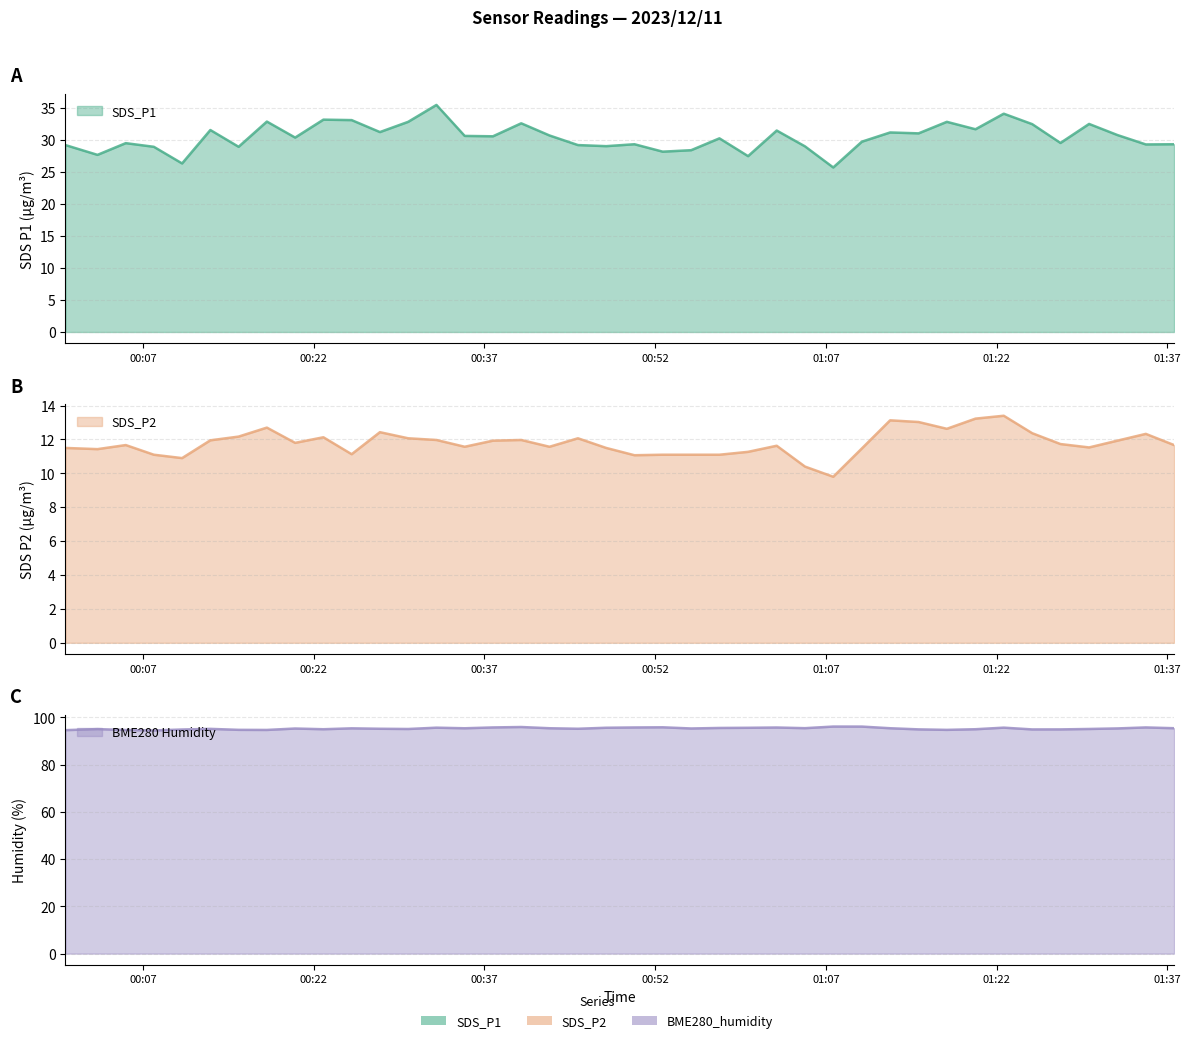

Reading right to left, list all the values displayed in this chart.

SDS_P1: 2023/12/11 01:37:36=29.3	2023/12/11 01:35:07=29.3	2023/12/11 01:32:37=30.8	2023/12/11 01:30:08=32.5	2023/12/11 01:27:37=29.5	2023/12/11 01:25:08=32.5	2023/12/11 01:22:38=34.1	2023/12/11 01:20:09=31.7	2023/12/11 01:17:38=32.8	2023/12/11 01:15:09=31.0	2023/12/11 01:12:39=31.2	2023/12/11 01:10:10=29.7	2023/12/11 01:07:39=25.7	2023/12/11 01:05:10=29.0	2023/12/11 01:02:41=31.5	2023/12/11 01:00:10=27.5	2023/12/11 00:57:39=30.2	2023/12/11 00:55:10=28.4	2023/12/11 00:52:40=28.2	2023/12/11 00:50:11=29.3	2023/12/11 00:47:42=29.0	2023/12/11 00:45:13=29.2	2023/12/11 00:42:43=30.7	2023/12/11 00:40:14=32.6	2023/12/11 00:37:45=30.6	2023/12/11 00:35:16=30.6	2023/12/11 00:32:47=35.5	2023/12/11 00:30:18=32.8	2023/12/11 00:27:49=31.2	2023/12/11 00:25:20=33.1	2023/12/11 00:22:51=33.2	2023/12/11 00:20:22=30.4	2023/12/11 00:17:53=32.9	2023/12/11 00:15:24=28.9	2023/12/11 00:12:55=31.6	2023/12/11 00:10:26=26.3	2023/12/11 00:07:57=28.9	2023/12/11 00:05:29=29.5	2023/12/11 00:03:00=27.7	2023/12/11 00:00:11=29.2
SDS_P2: 2023/12/11 01:37:36=11.7	2023/12/11 01:35:07=12.3	2023/12/11 01:32:37=11.9	2023/12/11 01:30:08=11.5	2023/12/11 01:27:37=11.7	2023/12/11 01:25:08=12.4	2023/12/11 01:22:38=13.4	2023/12/11 01:20:09=13.2	2023/12/11 01:17:38=12.6	2023/12/11 01:15:09=13.0	2023/12/11 01:12:39=13.1	2023/12/11 01:10:10=11.5	2023/12/11 01:07:39=9.8	2023/12/11 01:05:10=10.4	2023/12/11 01:02:41=11.6	2023/12/11 01:00:10=11.3	2023/12/11 00:57:39=11.1	2023/12/11 00:55:10=11.1	2023/12/11 00:52:40=11.1	2023/12/11 00:50:11=11.1	2023/12/11 00:47:42=11.5	2023/12/11 00:45:13=12.1	2023/12/11 00:42:43=11.6	2023/12/11 00:40:14=12.0	2023/12/11 00:37:45=11.9	2023/12/11 00:35:16=11.6	2023/12/11 00:32:47=12.0	2023/12/11 00:30:18=12.1	2023/12/11 00:27:49=12.4	2023/12/11 00:25:20=11.1	2023/12/11 00:22:51=12.1	2023/12/11 00:20:22=11.8	2023/12/11 00:17:53=12.7	2023/12/11 00:15:24=12.2	2023/12/11 00:12:55=11.9	2023/12/11 00:10:26=10.9	2023/12/11 00:07:57=11.1	2023/12/11 00:05:29=11.7	2023/12/11 00:03:00=11.4	2023/12/11 00:00:11=11.5
BME280_humidity: 2023/12/11 01:37:36=95.4	2023/12/11 01:35:07=95.7	2023/12/11 01:32:37=95.3	2023/12/11 01:30:08=95.1	2023/12/11 01:27:37=94.9	2023/12/11 01:25:08=94.9	2023/12/11 01:22:38=95.6	2023/12/11 01:20:09=95.0	2023/12/11 01:17:38=94.7	2023/12/11 01:15:09=94.9	2023/12/11 01:12:39=95.4	2023/12/11 01:10:10=96.1	2023/12/11 01:07:39=96.1	2023/12/11 01:05:10=95.4	2023/12/11 01:02:41=95.7	2023/12/11 01:00:10=95.6	2023/12/11 00:57:39=95.5	2023/12/11 00:55:10=95.3	2023/12/11 00:52:40=95.8	2023/12/11 00:50:11=95.7	2023/12/11 00:47:42=95.6	2023/12/11 00:45:13=95.2	2023/12/11 00:42:43=95.4	2023/12/11 00:40:14=95.9	2023/12/11 00:37:45=95.7	2023/12/11 00:35:16=95.4	2023/12/11 00:32:47=95.6	2023/12/11 00:30:18=95.0	2023/12/11 00:27:49=95.2	2023/12/11 00:25:20=95.3	2023/12/11 00:22:51=95.0	2023/12/11 00:20:22=95.2	2023/12/11 00:17:53=94.7	2023/12/11 00:15:24=94.7	2023/12/11 00:12:55=95.1	2023/12/11 00:10:26=94.8	2023/12/11 00:07:57=94.4	2023/12/11 00:05:29=94.6	2023/12/11 00:03:00=95.0	2023/12/11 00:00:11=94.6